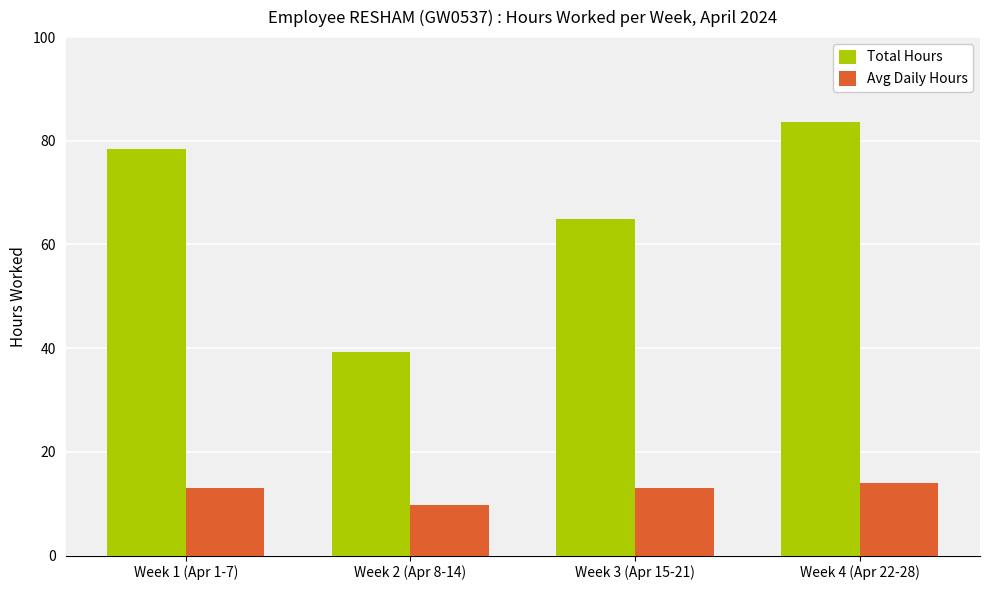

At Week 1 (Apr 1-7), list the series in order from largest to smallest.

Total Hours, Avg Daily Hours